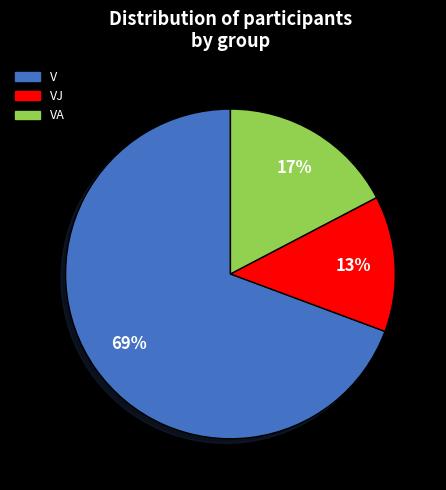

Is there any slice that represents more than half of the pie?

Yes